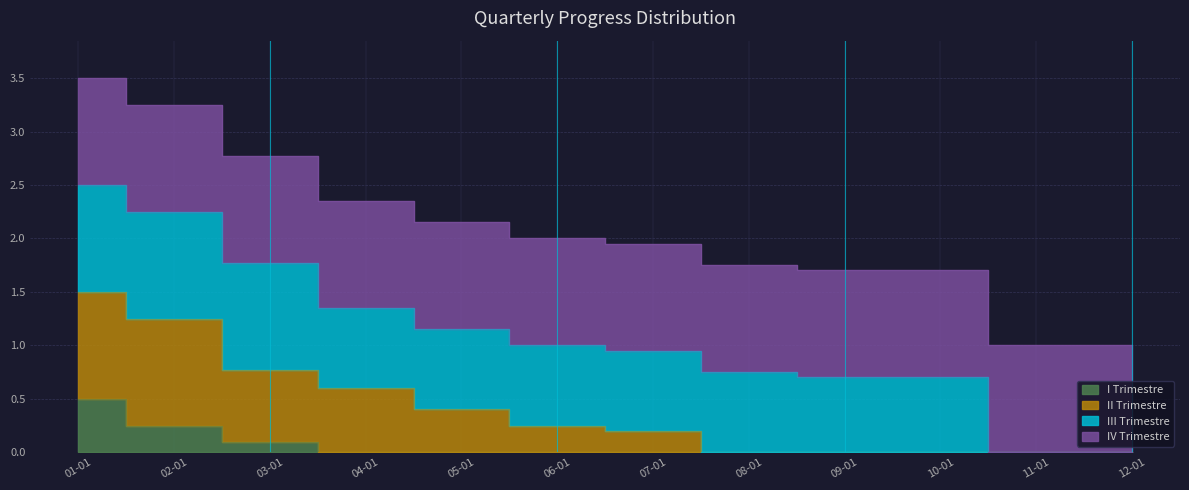

Which series has the widest spread of values?

II Trimestre